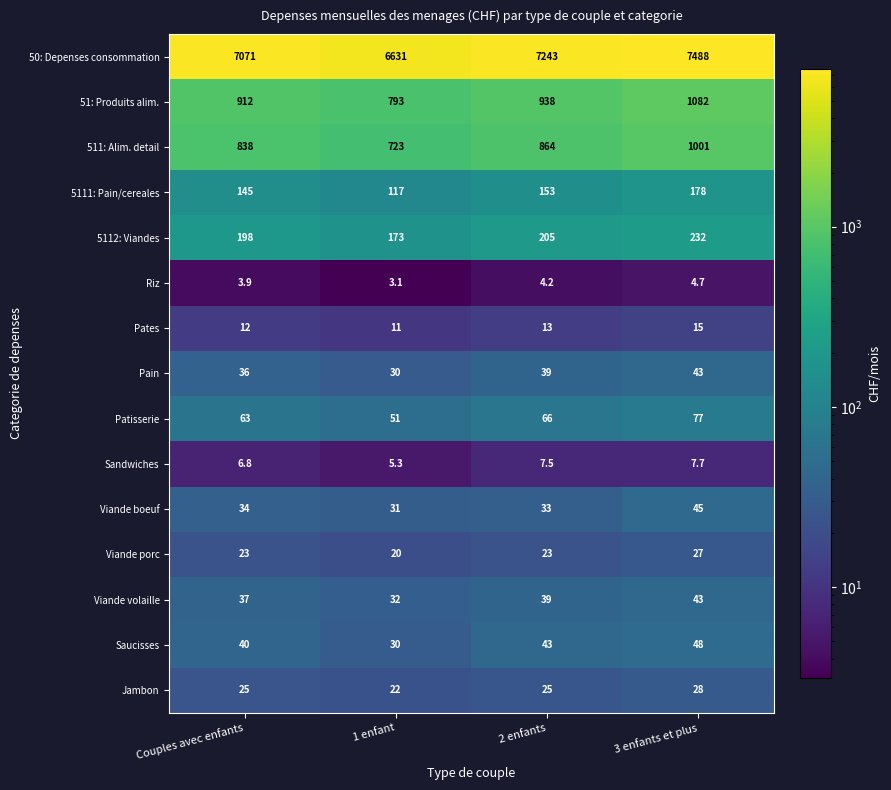

Is the value of 51: Produits alim. at 2 enfants greater than the value of Pates at 2 enfants?

Yes